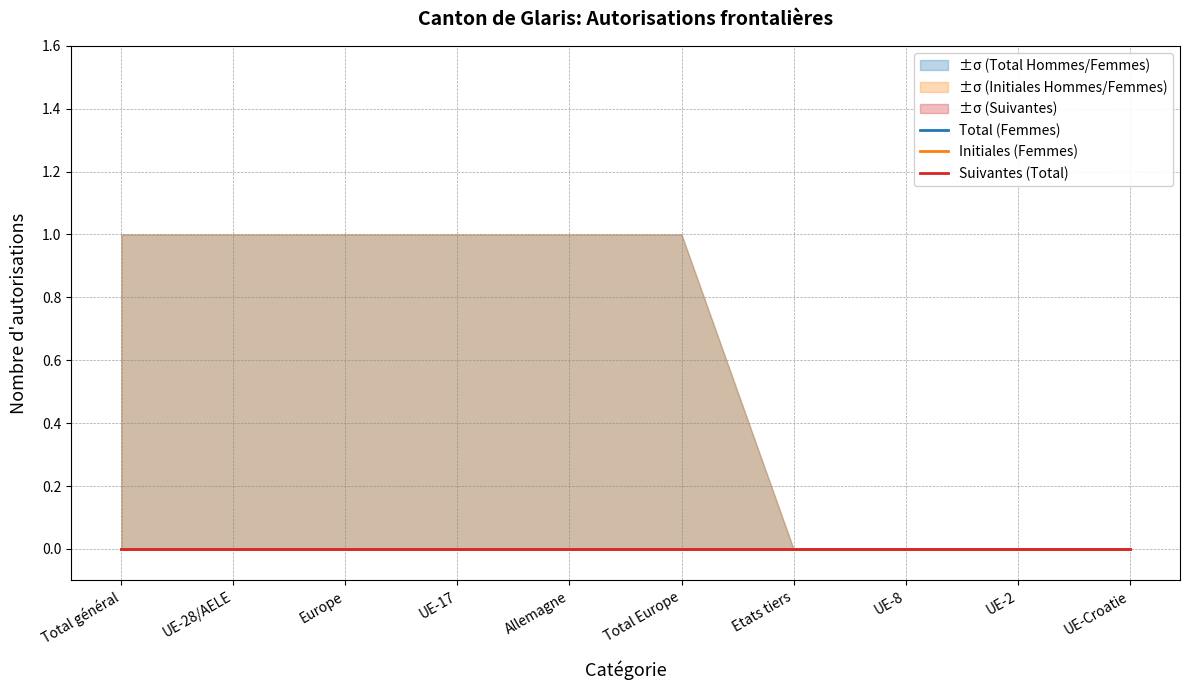

Which category has the lowest value across all series?

Total général